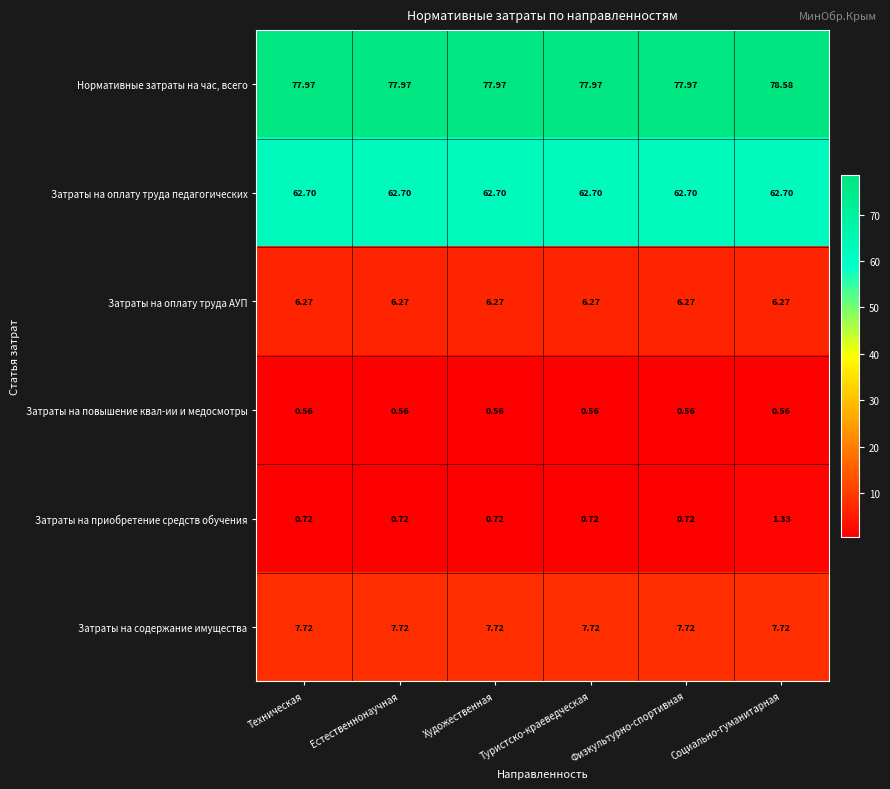

List the series in order of their peak value, lowest first.

Затраты на повышение квал-ии и медосмотры, Затраты на приобретение средств обучения, Затраты на оплату труда АУП, Затраты на содержание имущества, Затраты на оплату труда педагогических, Нормативные затраты на час, всего